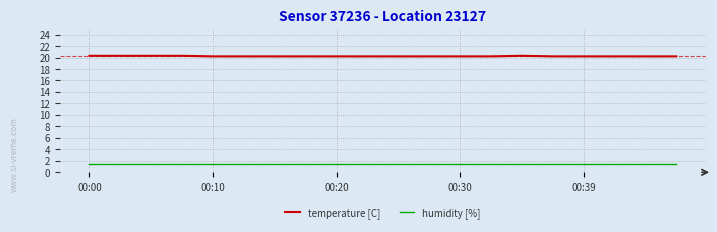

List the series in order of their overall mean, highest first.

temperature [C], humidity [%]